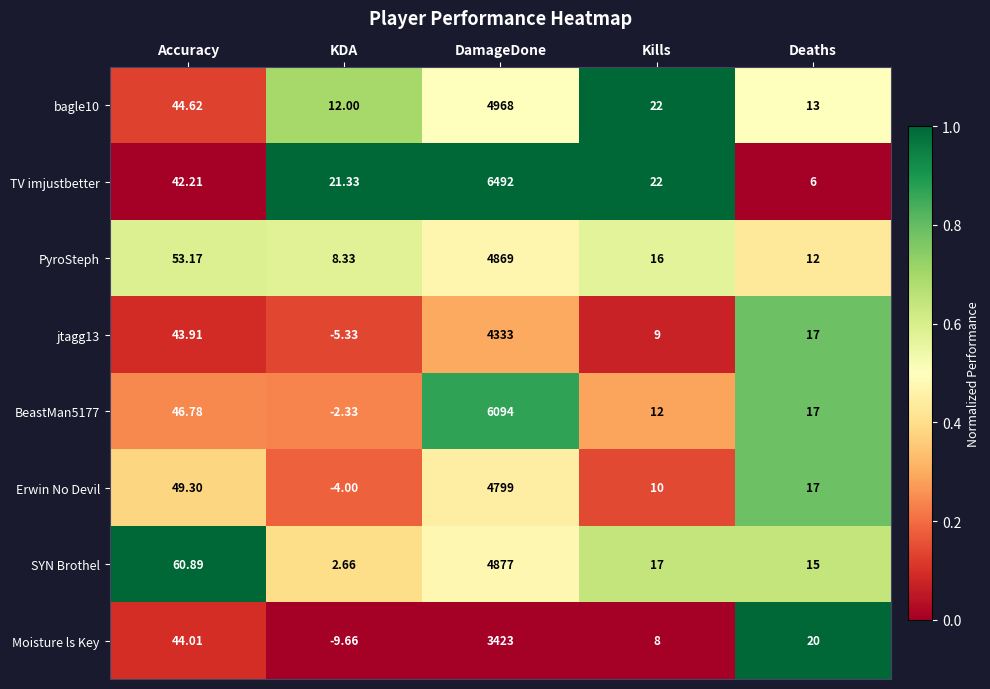

At which label is TV imjustbetter closest to 3249?

Accuracy